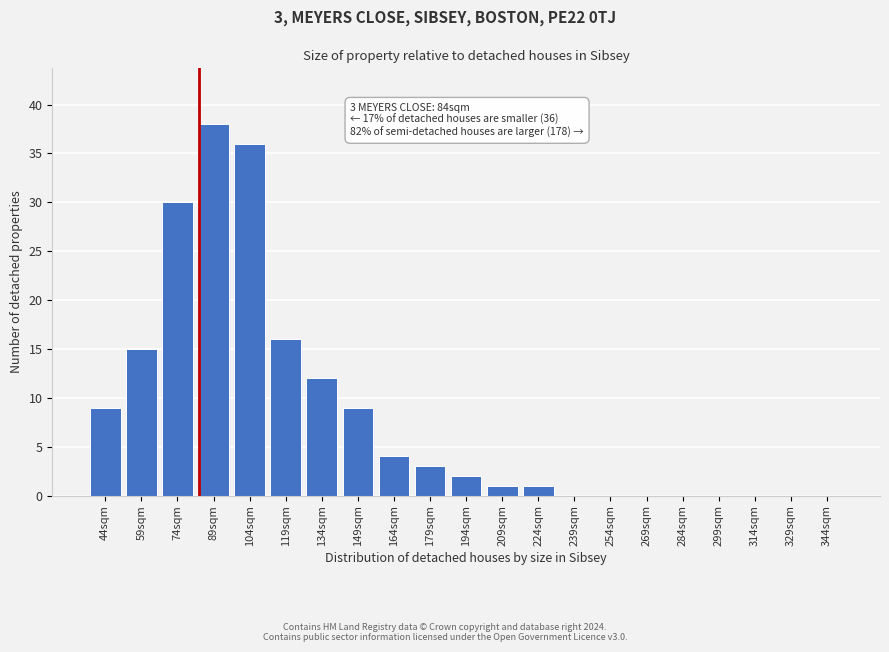

Reading left to right, transcribe all the data shown in this chart.

44sqm=9	59sqm=15	74sqm=30	89sqm=38	104sqm=36	119sqm=16	134sqm=12	149sqm=9	164sqm=4	179sqm=3	194sqm=2	209sqm=1	224sqm=1	239sqm=0	254sqm=0	269sqm=0	284sqm=0	299sqm=0	314sqm=0	329sqm=0	344sqm=0